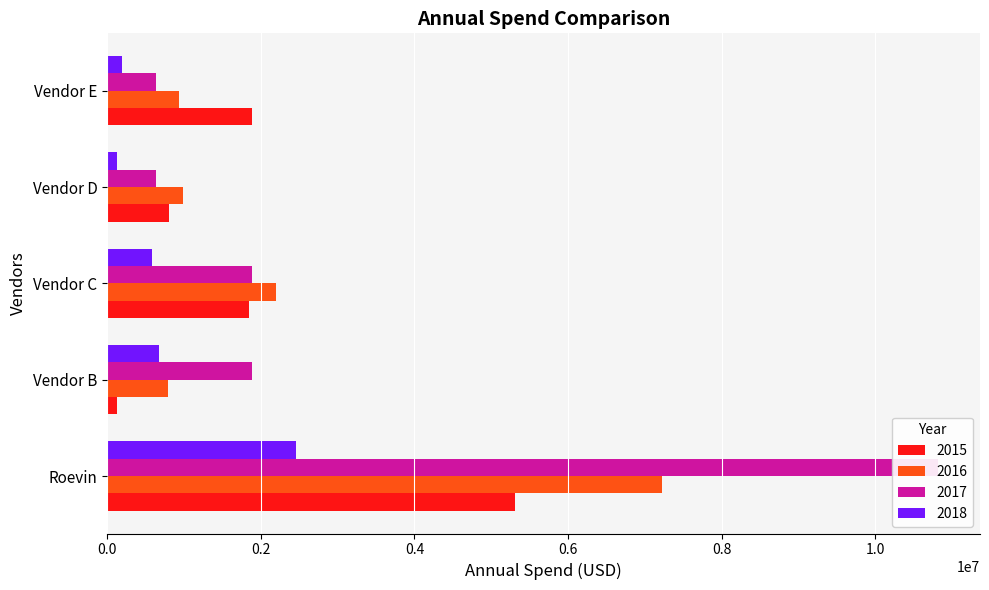

At 2018, list the series in order from smallest to largest.

Vendor D, Vendor E, Vendor C, Vendor B, Roevin